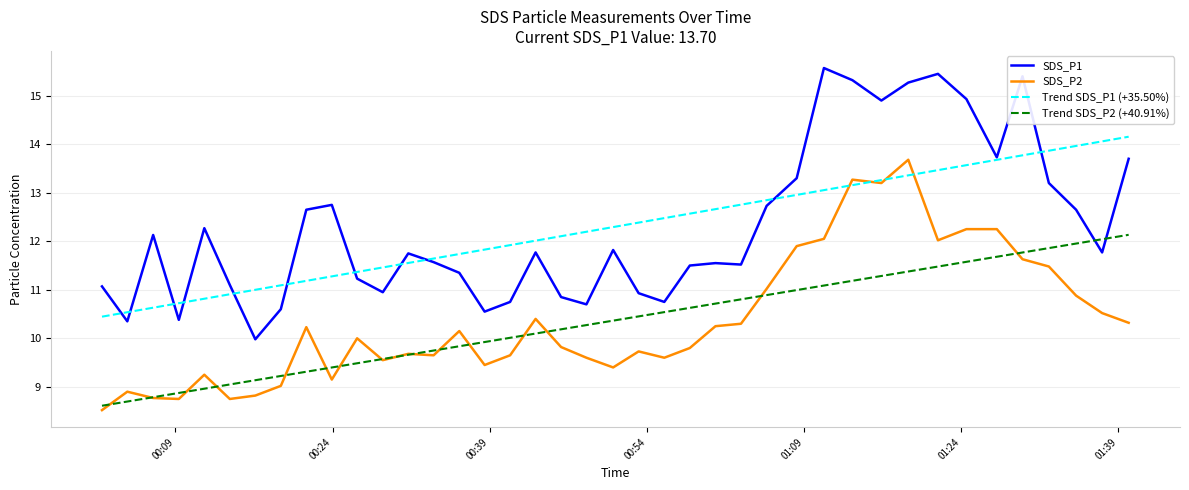

What is the maximum value for Trend SDS_P2 (+40.91%)?

12.1